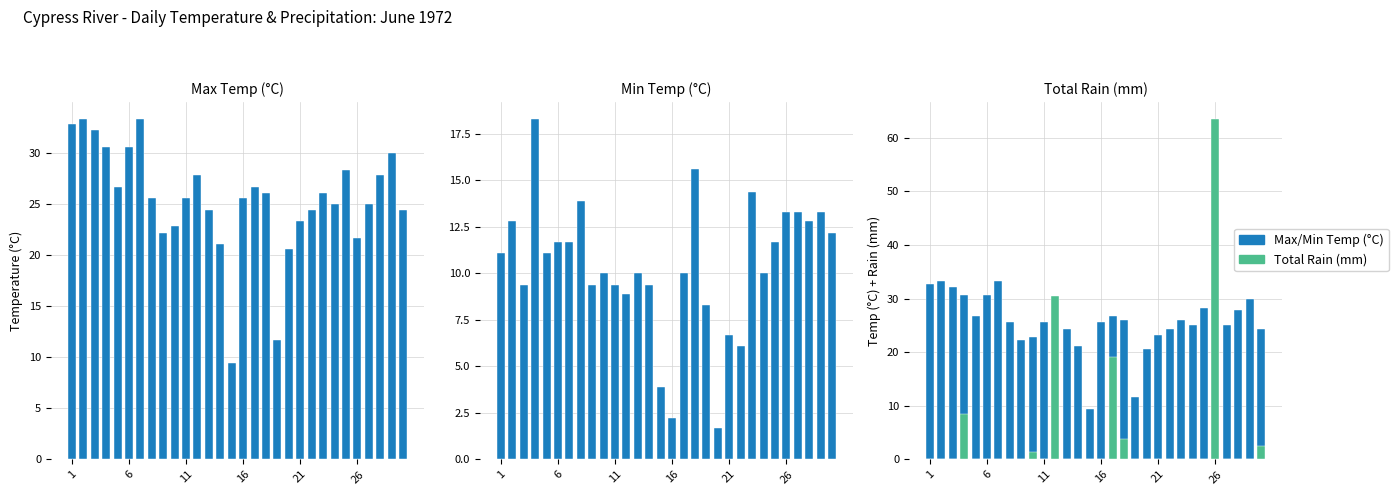

At which label does Direct first exceed 25?

1